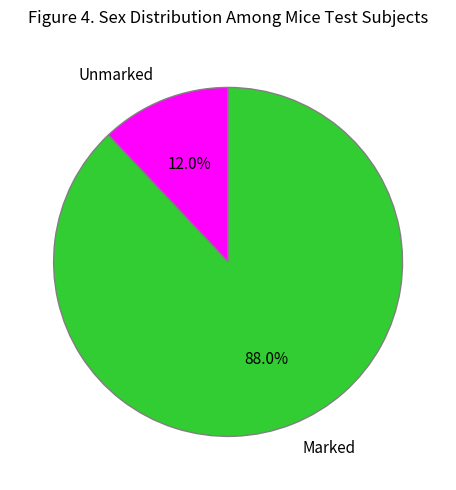

Which slice is the smallest?

Unmarked